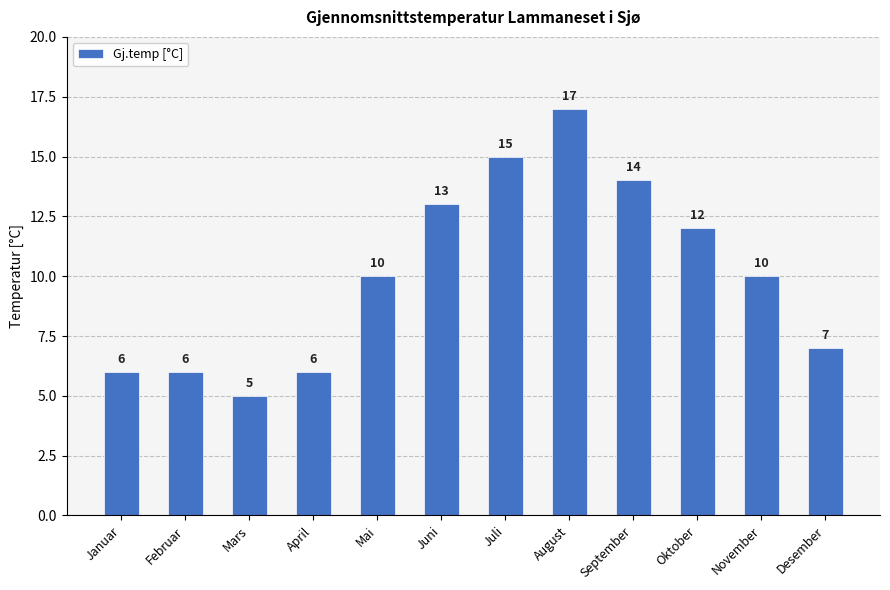

Reading left to right, what are all the values shown in this chart?

6	6	5	6	10	13	15	17	14	12	10	7